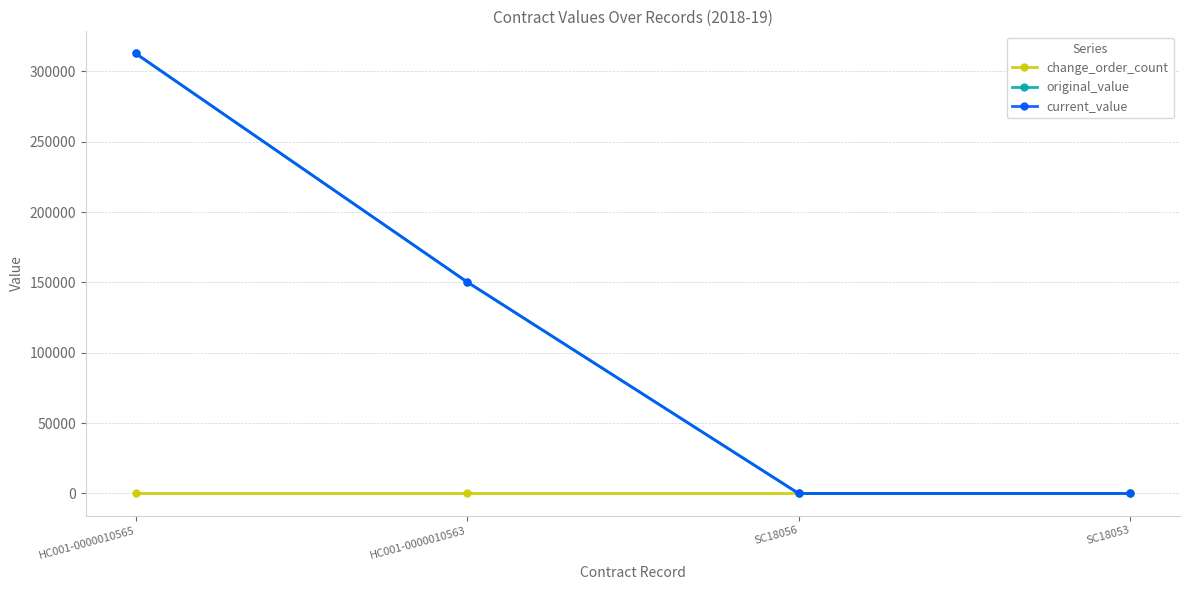

Does the chart have visible grid lines?

Yes